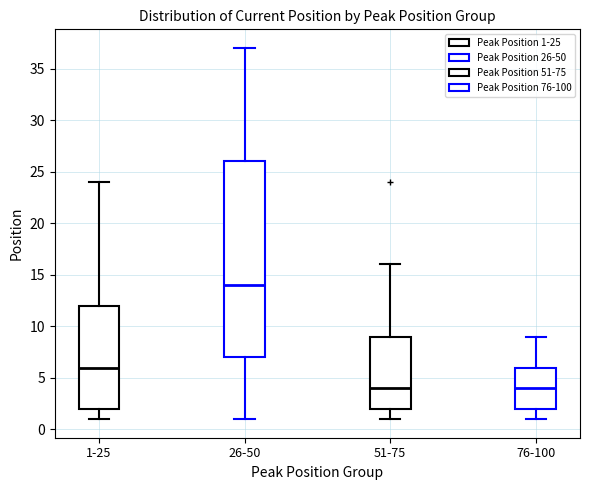

Reading left to right, read every box against the y-axis: the position of its median line, the range the box covers, and the ends of its whiskers. The values are not printed on the chart, so give them approximately, as read against the axis.

1-25: median 6, box 2 to 12, whiskers 1 to 24
26-50: median 14, box 7 to 26, whiskers 1 to 37
51-75: median 4, box 2 to 9, whiskers 1 to 16
76-100: median 4, box 2 to 6, whiskers 1 to 9